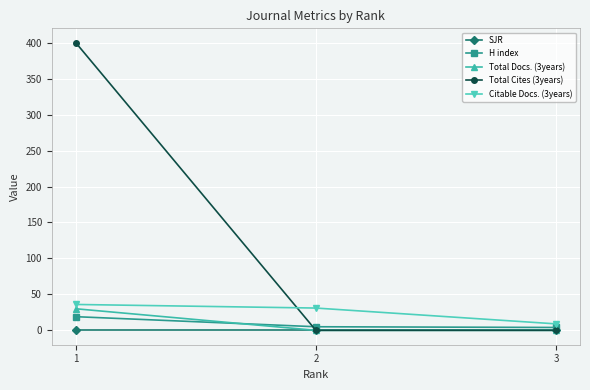

Is the value of Citable Docs. (3years) at 3 greater than the value of SJR at 2?

Yes